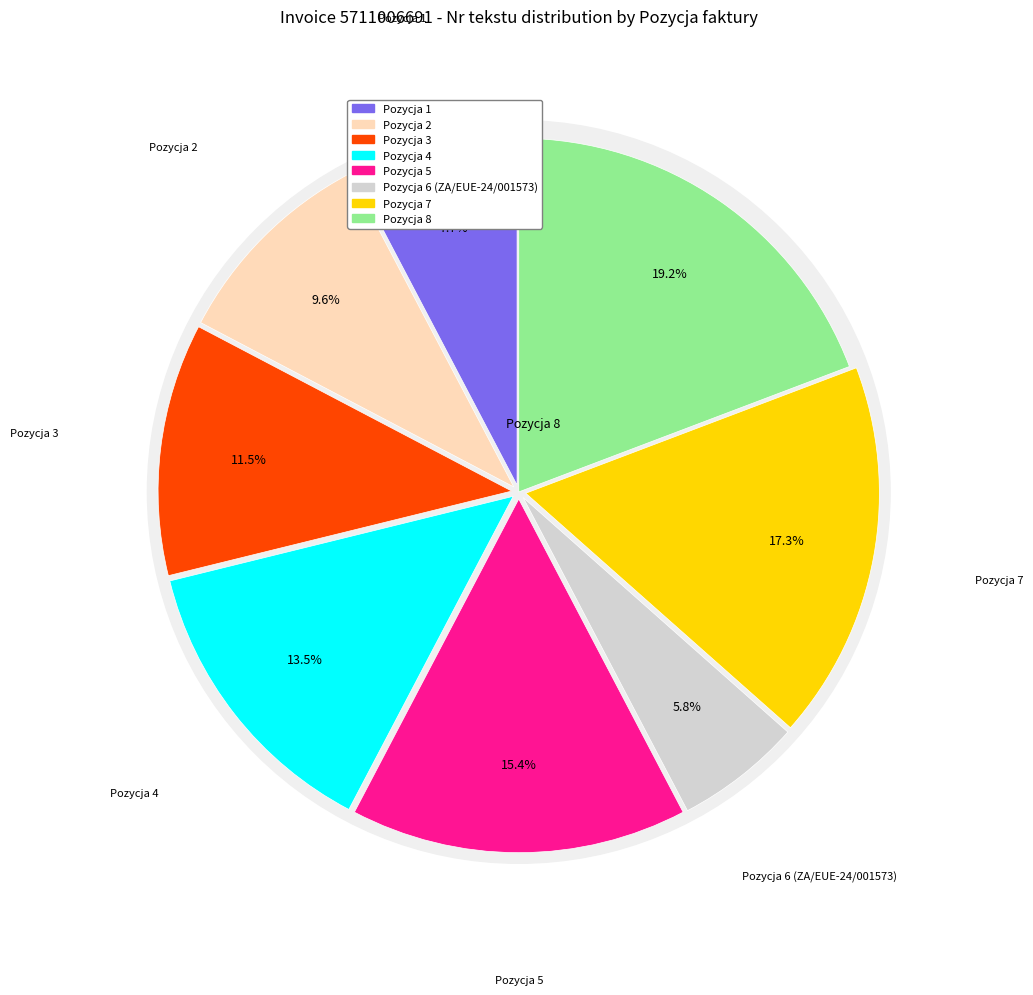

True or false: Pozycja 3 accounts for 21% of the total.

False